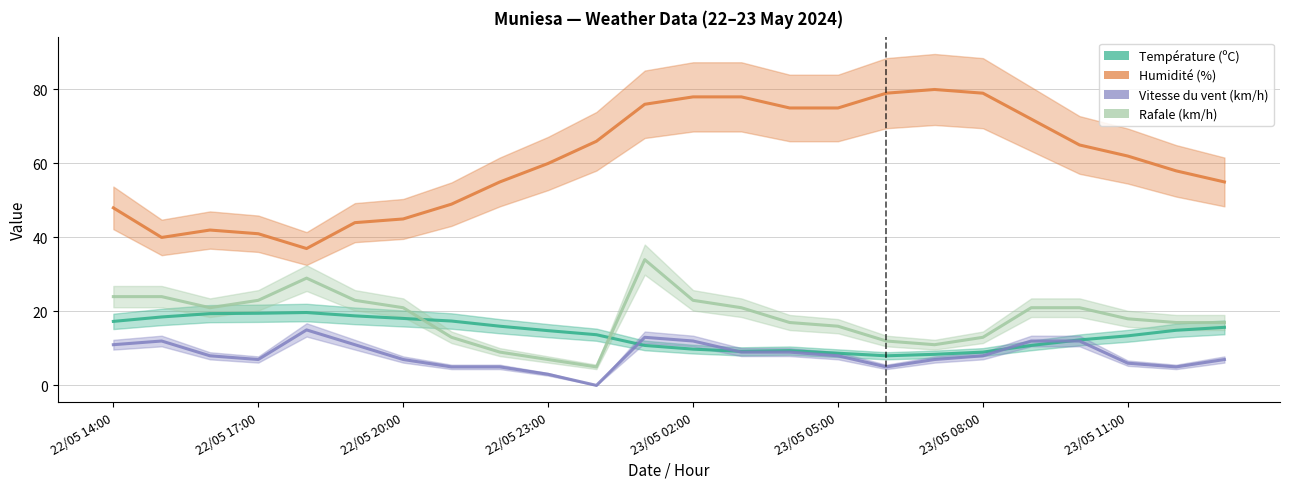

What is the average value of the Rafale (km/h) series?

18.3